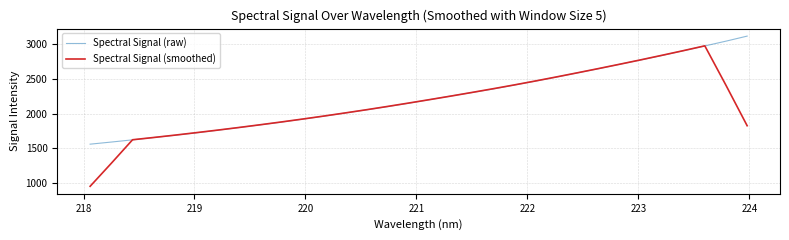

Rank the series by their maximum value, from highest to lowest.

Spectral Signal (raw), Spectral Signal (smoothed)